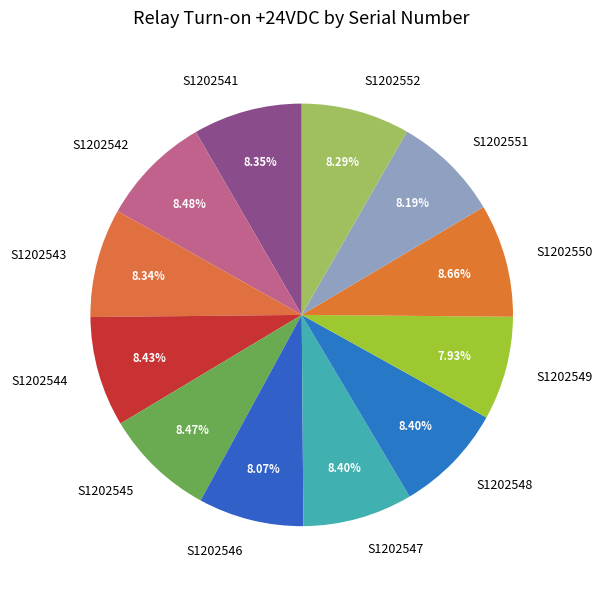

Does S1202542 account for over 50% of the chart?

No